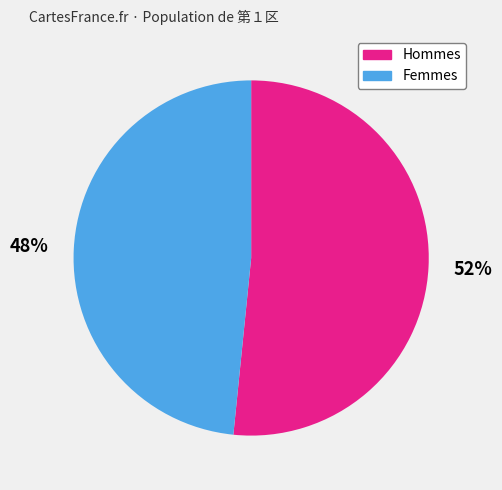

Is the sum of Hommes and Femmes greater than half?

Yes